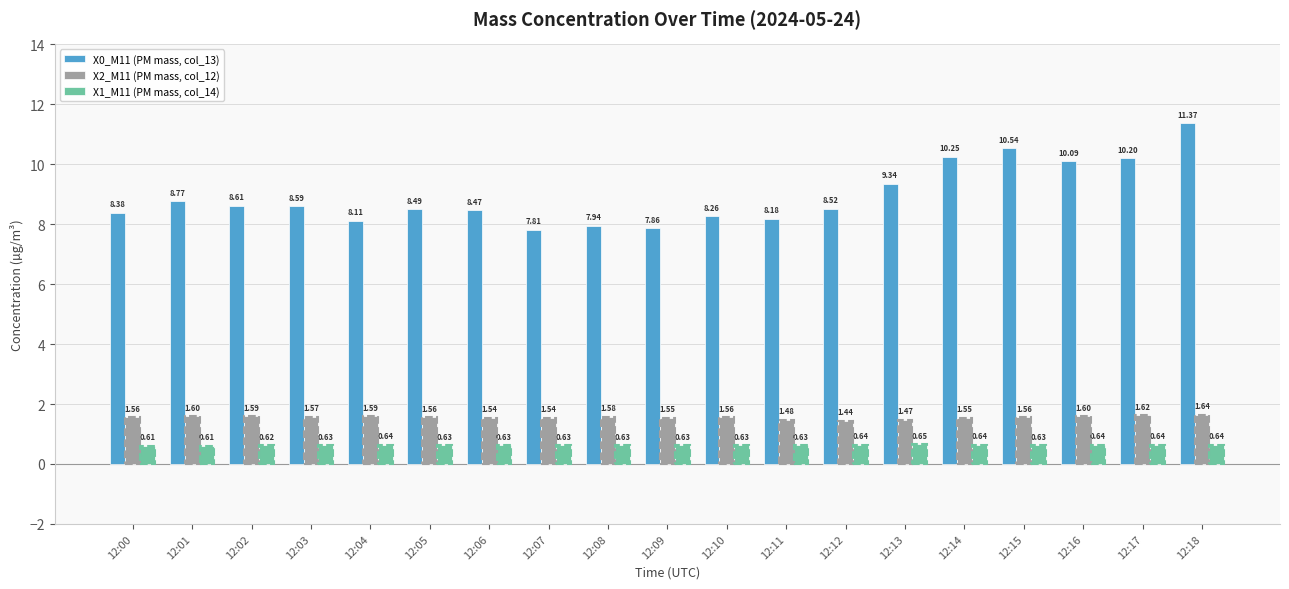

What is the sum of all X1_M11 (PM mass, col_14) values?

12.0